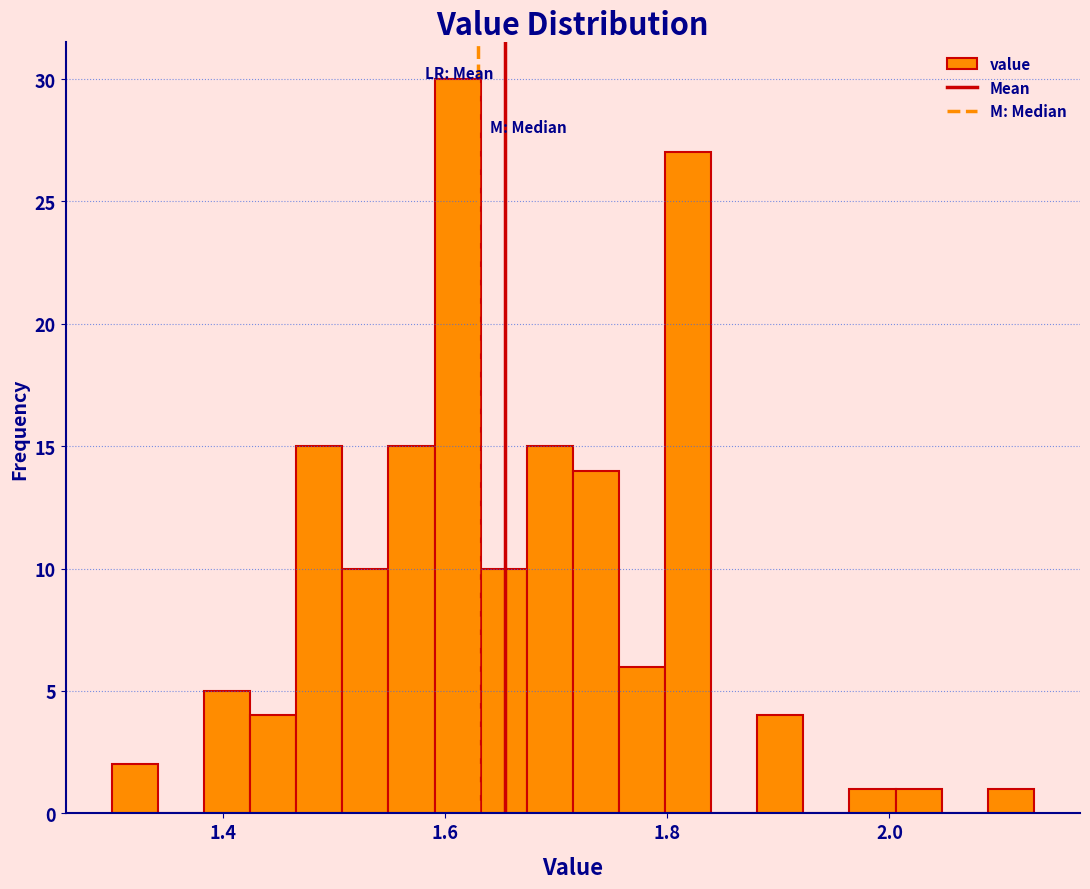

Read against the x-axis, roughly where is the centre of the tallest bar?

1.62